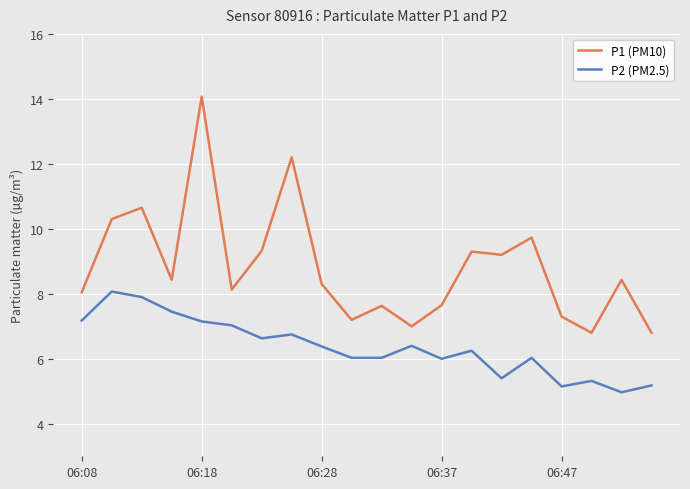

True or false: P1 (PM10) and P2 (PM2.5) intersect in this chart.

False